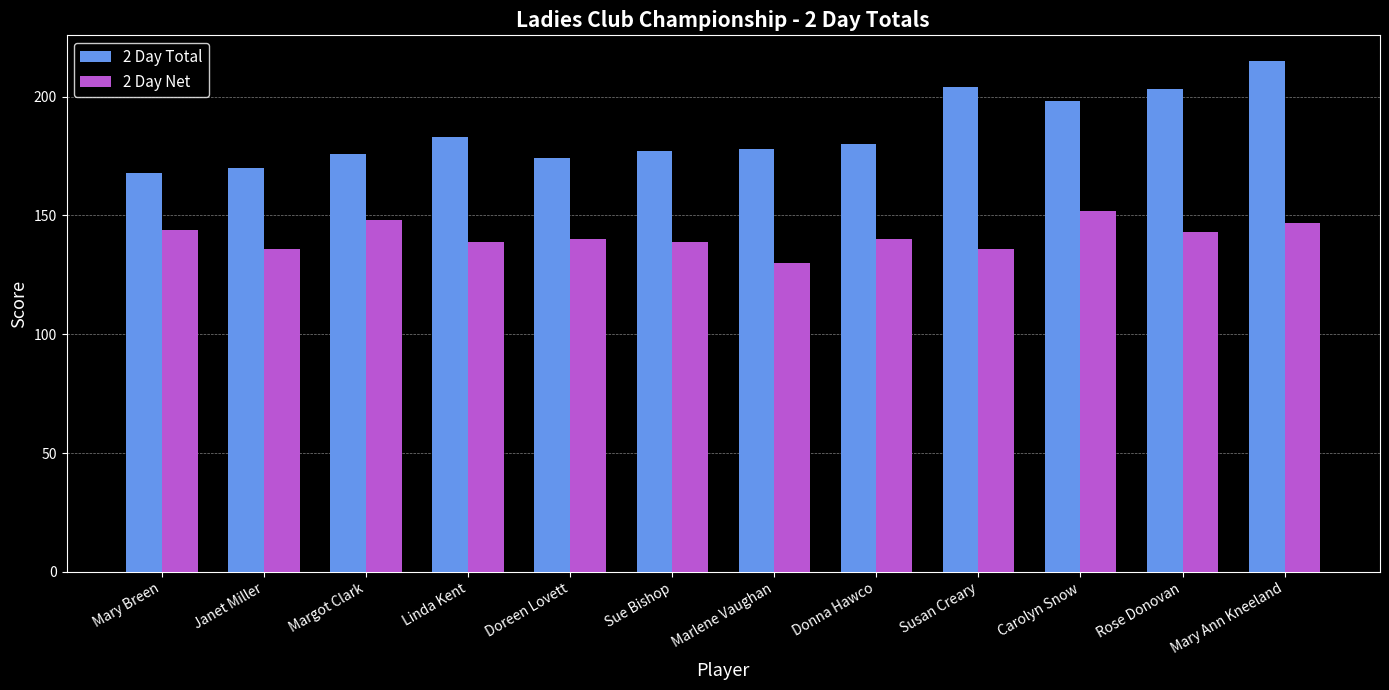

List the series in order of their overall mean, highest first.

2 Day Total, 2 Day Net